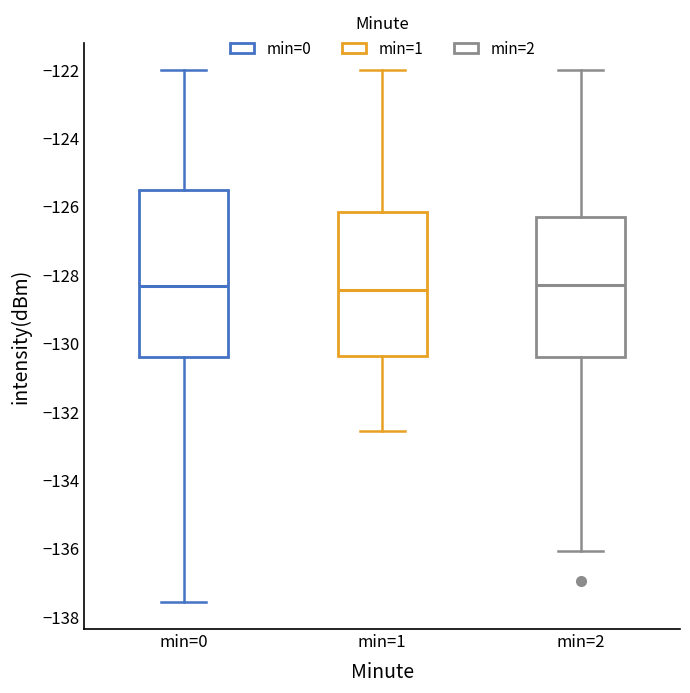

Where does the median line of the box for min=2 sit on the y-axis? The values are not printed on the chart, so give them approximately, as read against the axis.

-128.2